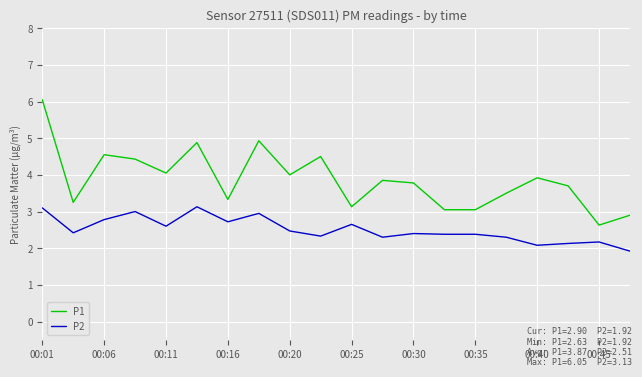

Which series has the largest range (max minus min)?

P1